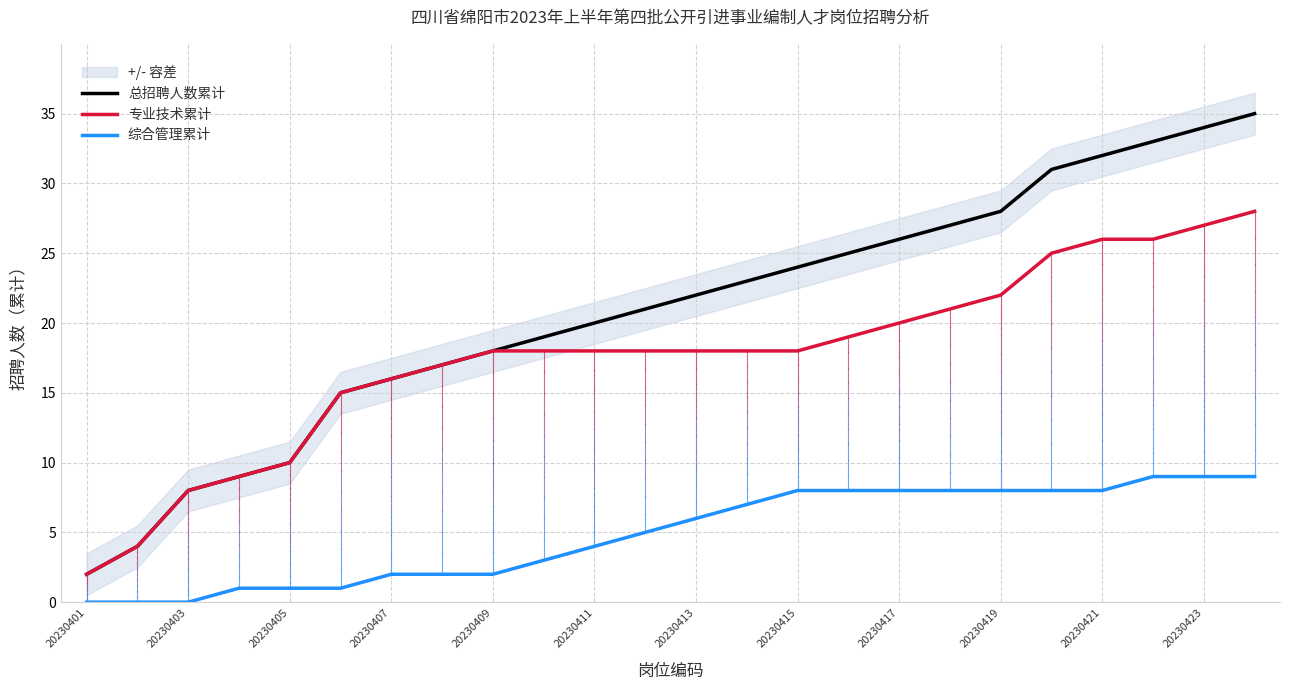

True or false: 总招聘人数累计 and 专业技术累计 intersect in this chart.

False